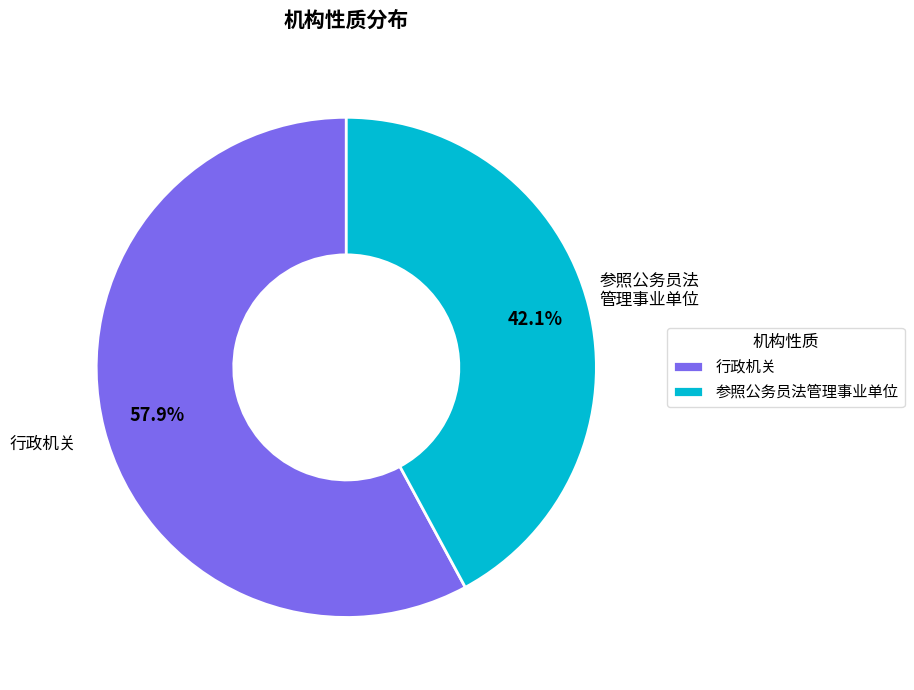

Does any single category account for the majority?

Yes